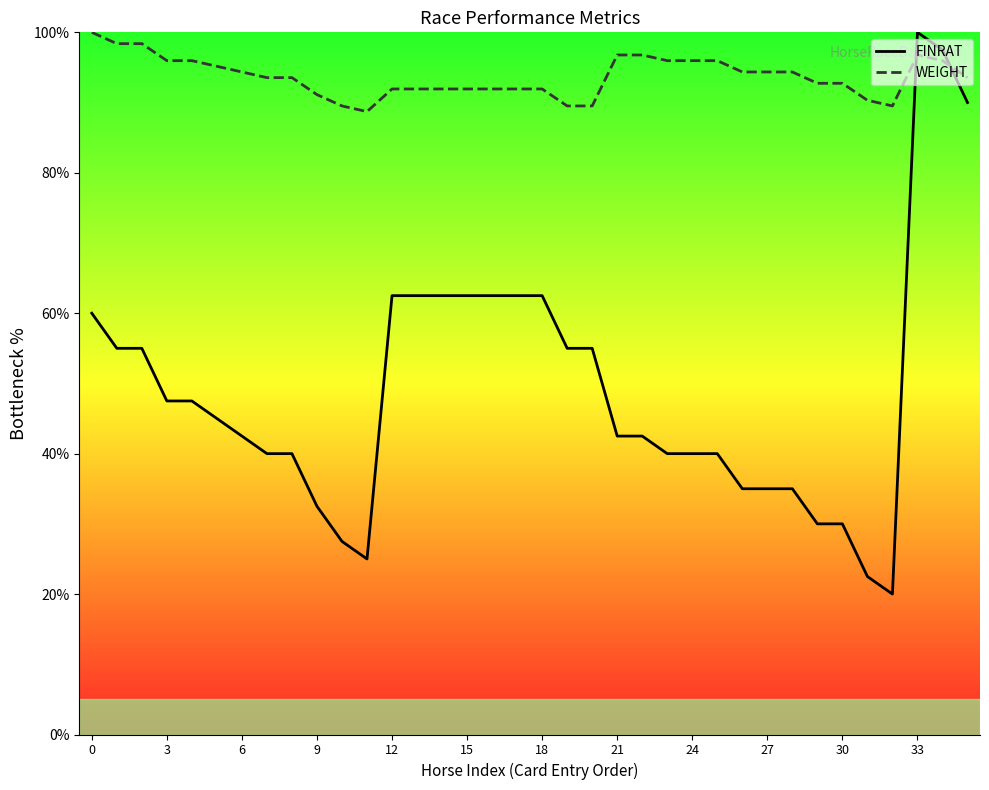

How many intersections are there between FINRAT and WEIGHT?

2